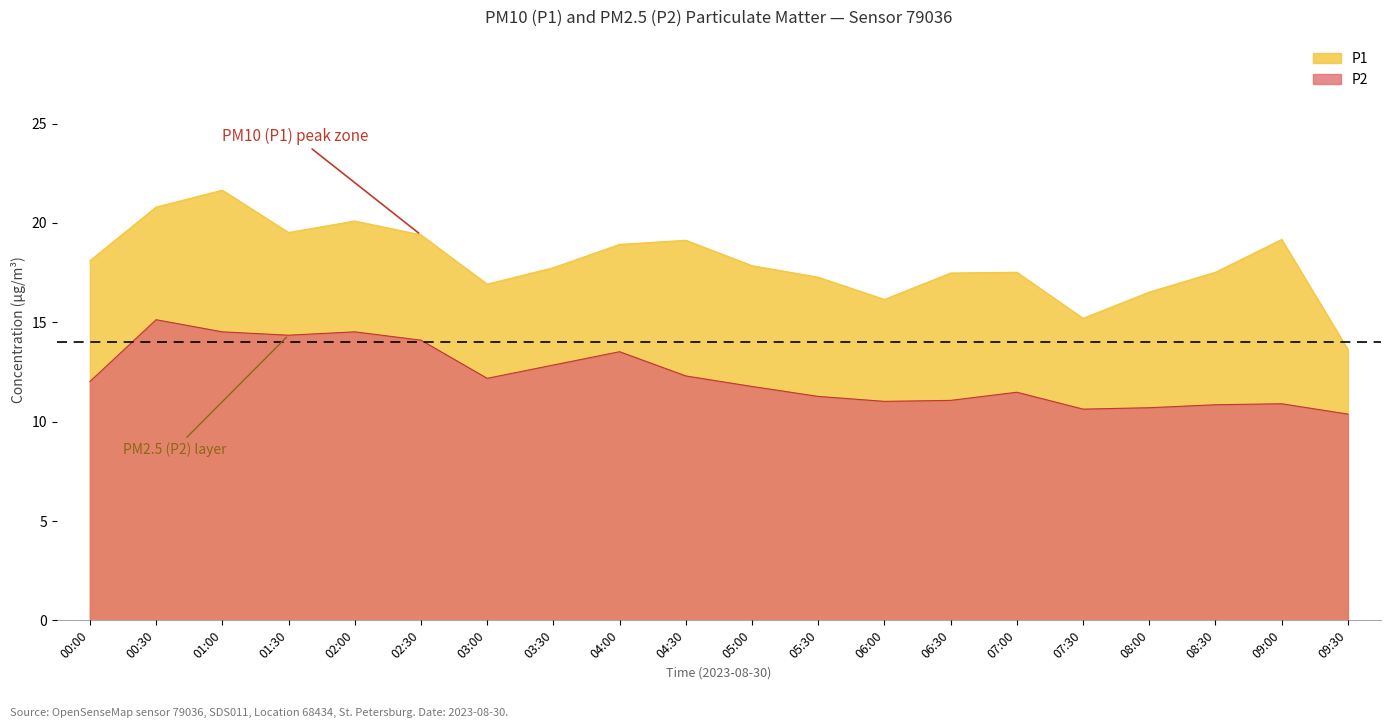

True or false: P2 and P1 cross at least once.

False